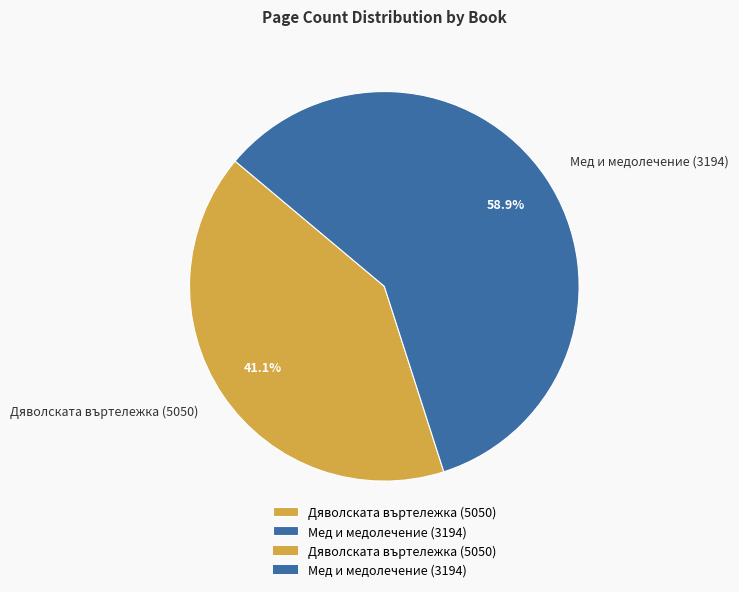

What percentage is NOT represented by Дяволската въртележка (5050)?

58.9%